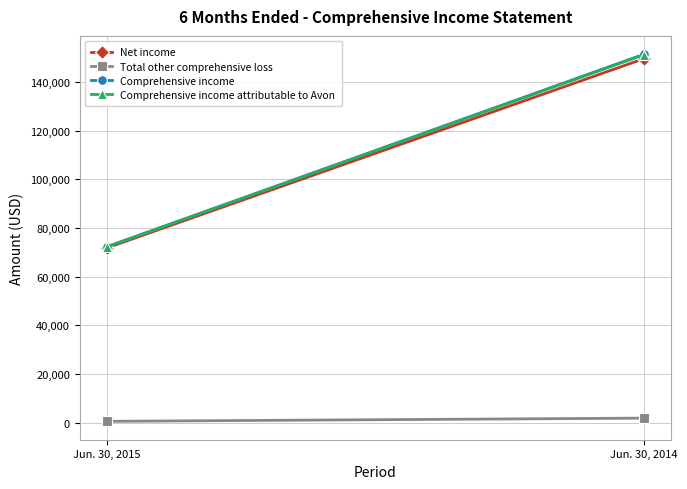

What is the sum of the Total other comprehensive loss values at Jun. 30, 2014 and Jun. 30, 2015?

2300